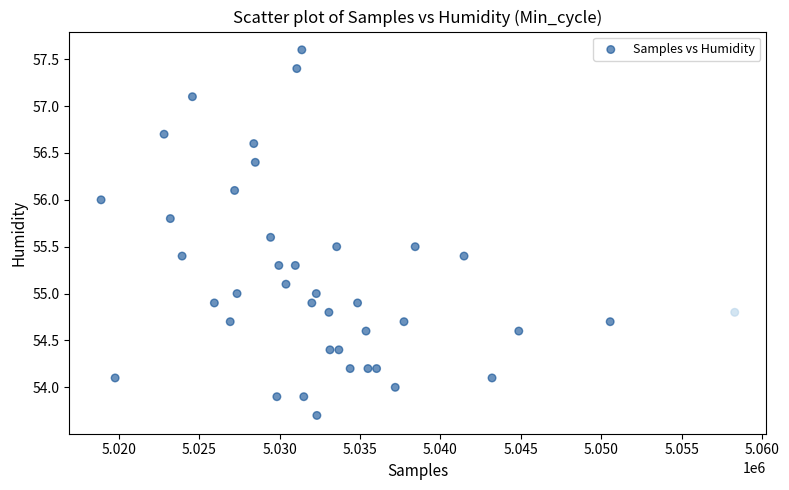

What is the range of Y values (max minus min)?

3.9